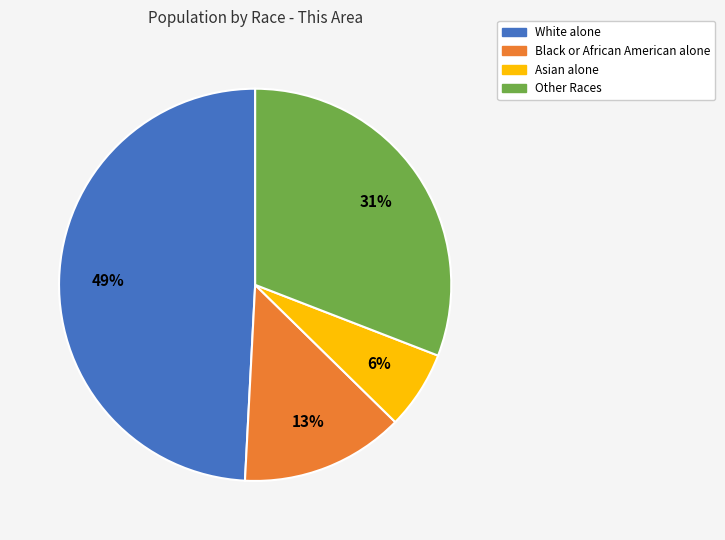

Which category has the smallest portion of the pie?

Asian alone